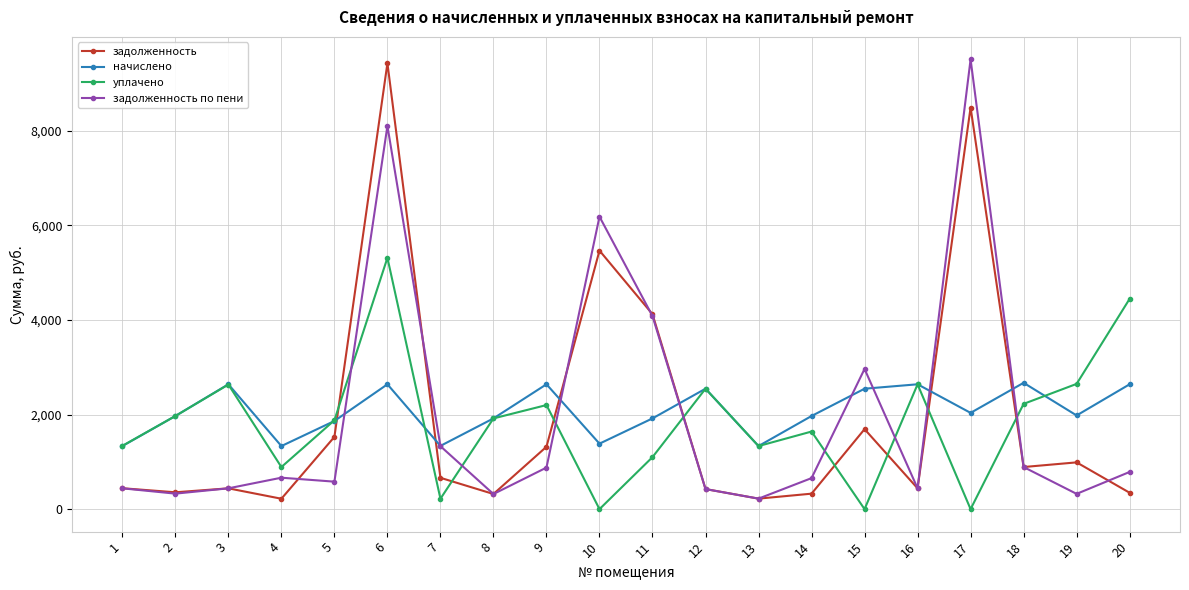

At how many categories does at least one series exceed 5480?

3